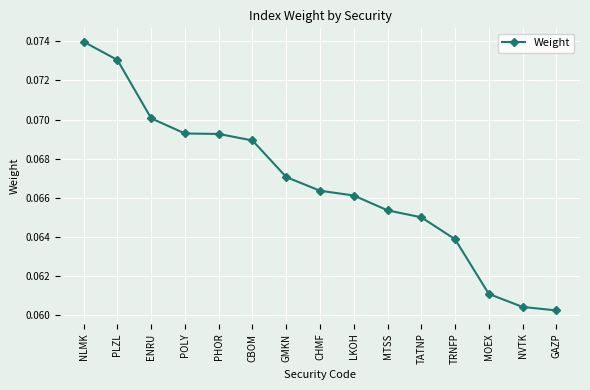

True or false: the data shows 0.0 at TRNFP.

False